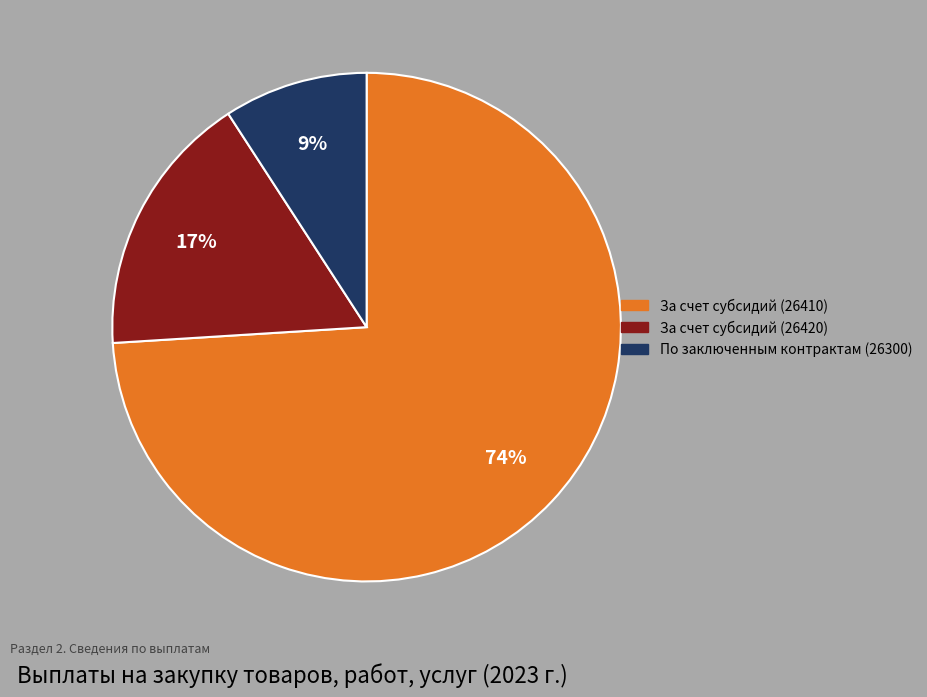

What percentage is the За счет субсидий (26420) slice, to the nearest percent?

17%